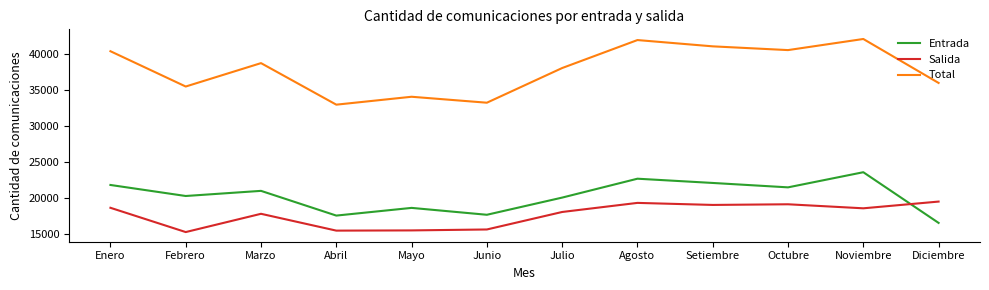

What is the difference between the highest and lowest values at Abril?

17519